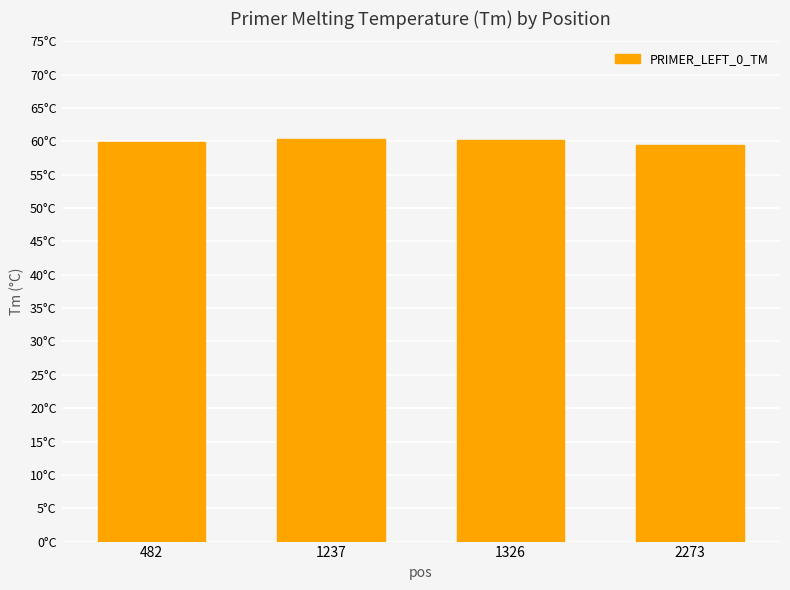

Does the chart contain any negative values?

No